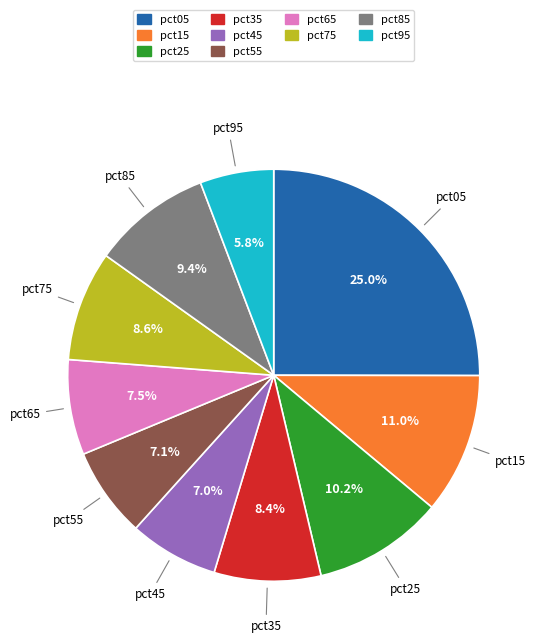

True or false: pct15 accounts for 11% of the total.

True